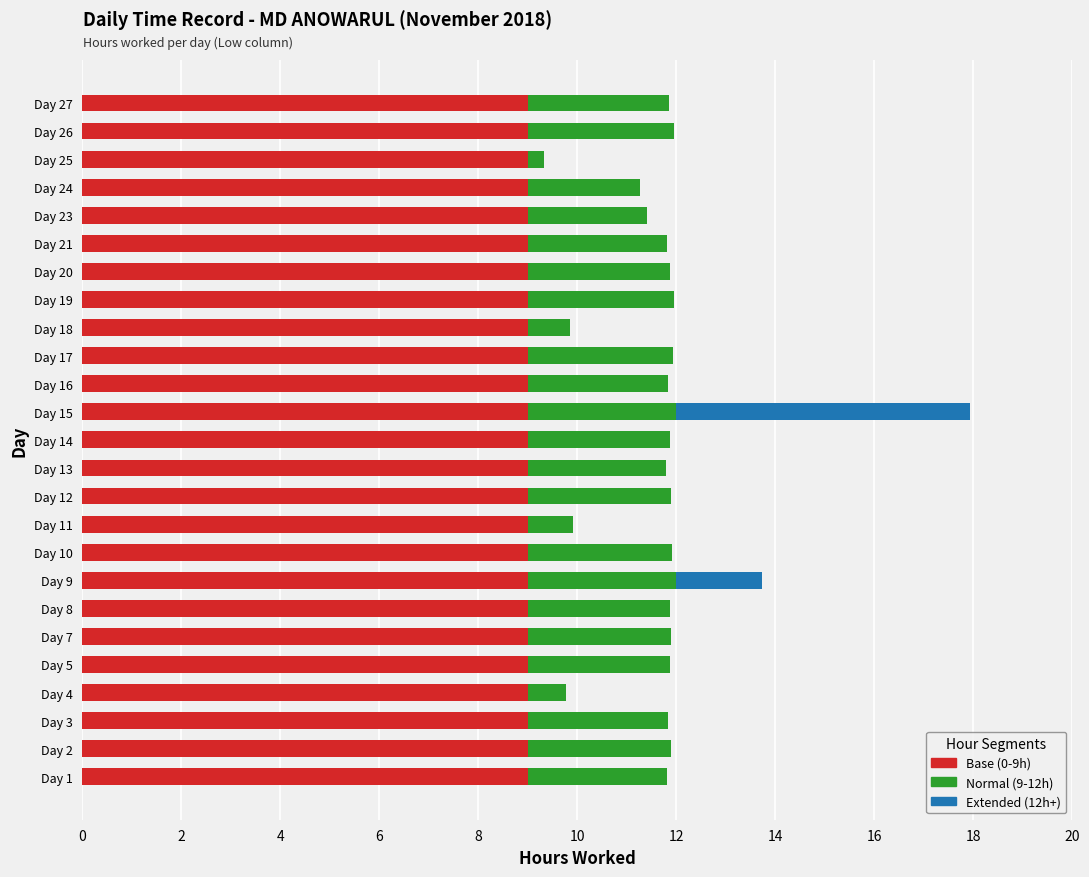

At which category is the sum across all series the highest?

Day 15